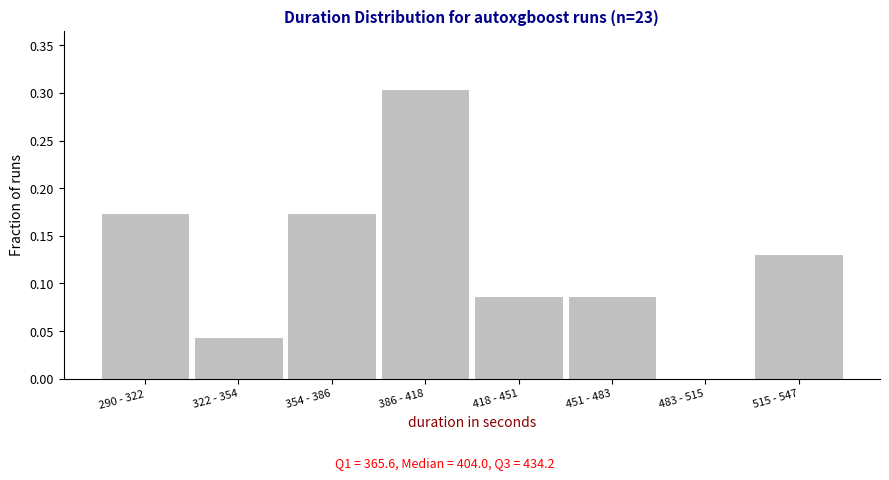

What is the sum of the values at 386 - 418 and 418 - 451?

0.4